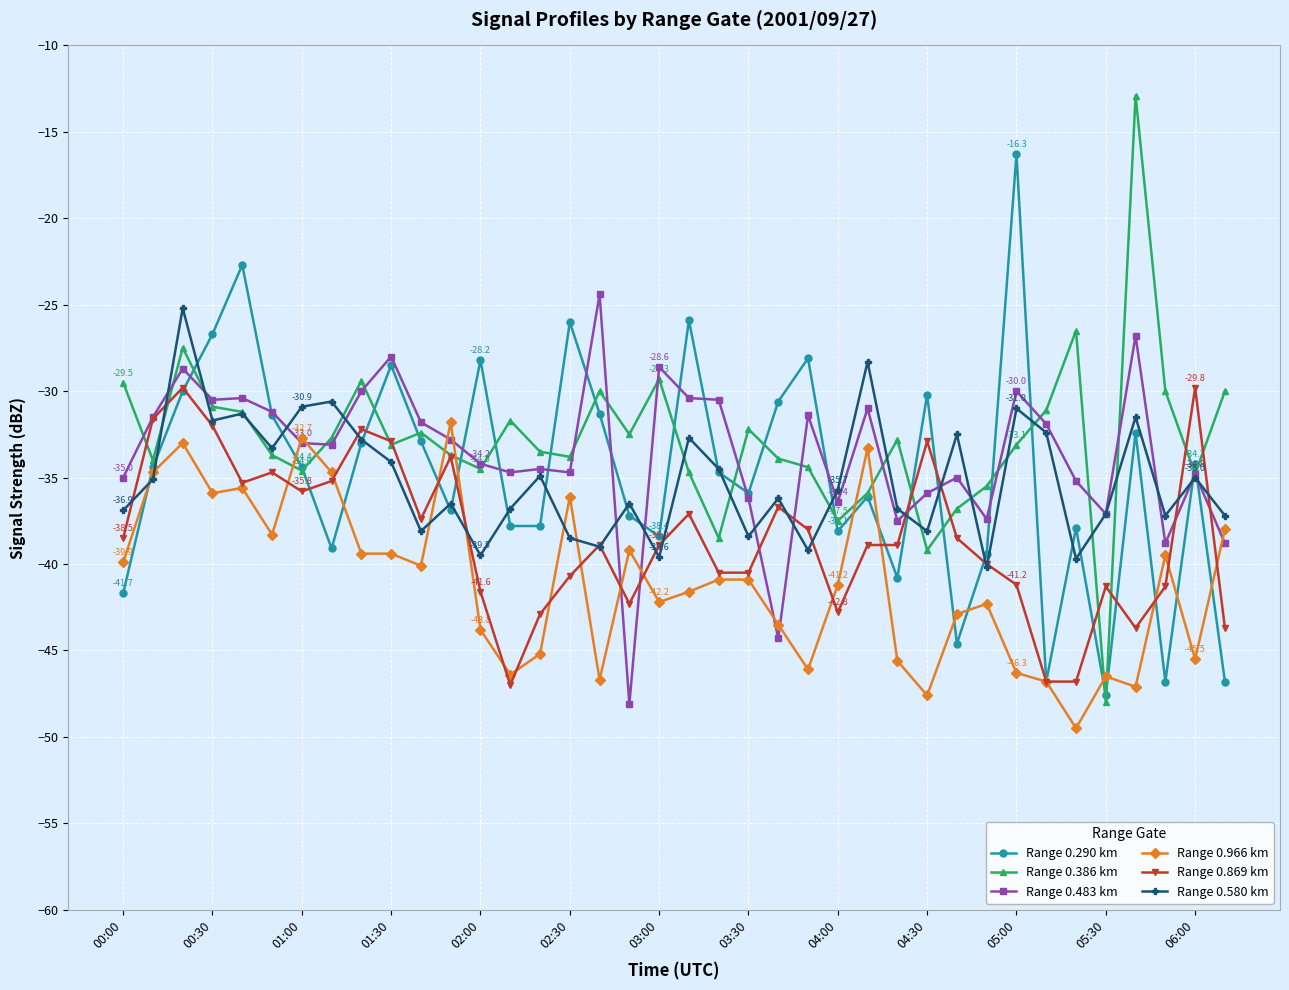

In Range 0.290 km, how many points are higher than both neighbors (excluding endpoints)?

12